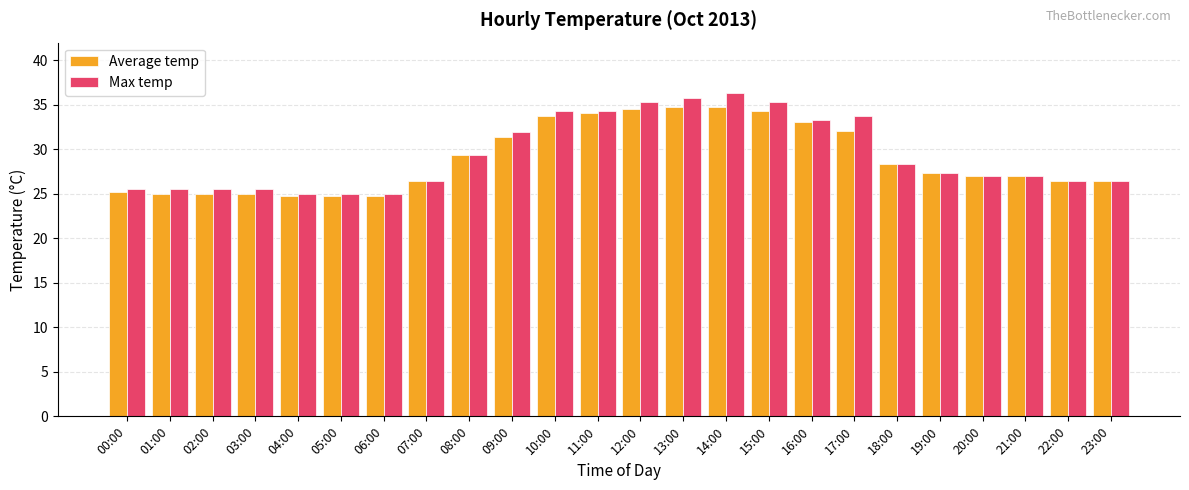

How many distinct data groups are displayed?

2